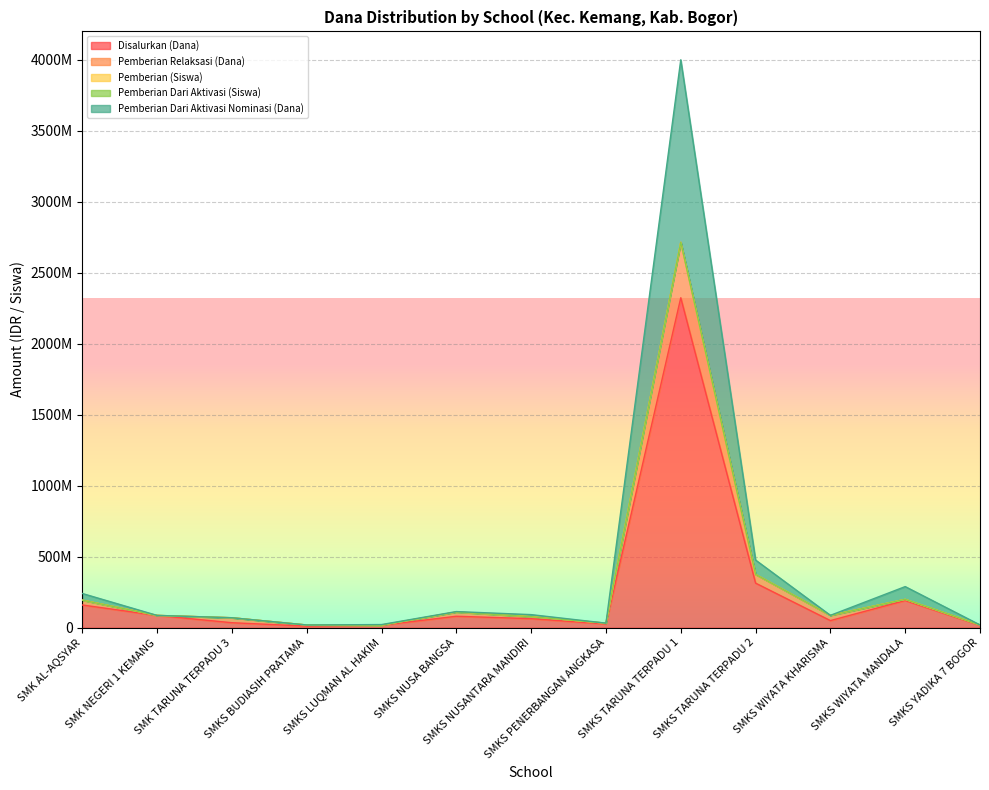

List the labels in order of Pemberian Dari Aktivasi (Siswa) value, smallest first.

SMKS BUDIASIH PRATAMA, SMKS YADIKA 7 BOGOR, SMKS LUQMAN AL HAKIM, SMKS PENERBANGAN ANGKASA, SMK TARUNA TERPADU 3, SMK NEGERI 1 KEMANG, SMKS WIYATA KHARISMA, SMKS NUSANTARA MANDIRI, SMKS NUSA BANGSA, SMK AL-AQSYAR, SMKS WIYATA MANDALA, SMKS TARUNA TERPADU 2, SMKS TARUNA TERPADU 1